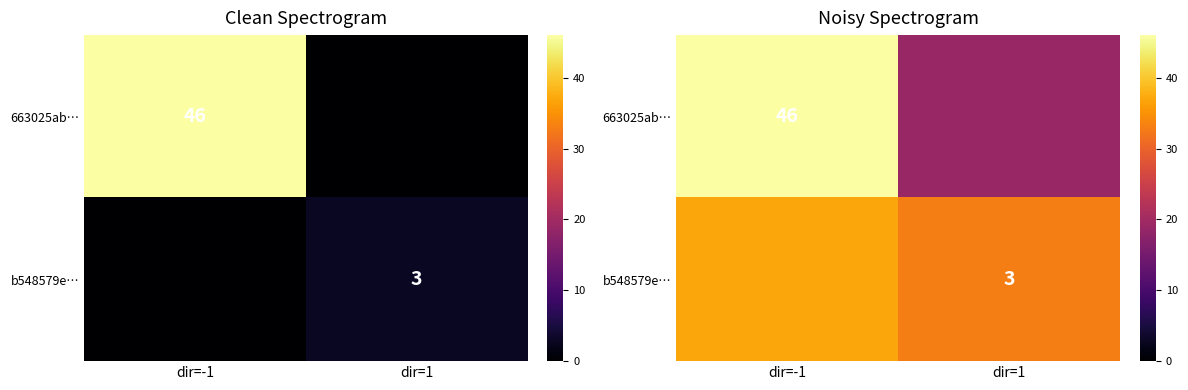

Rank the series by their average value, from lowest to highest.

b548579e…, 663025ab…